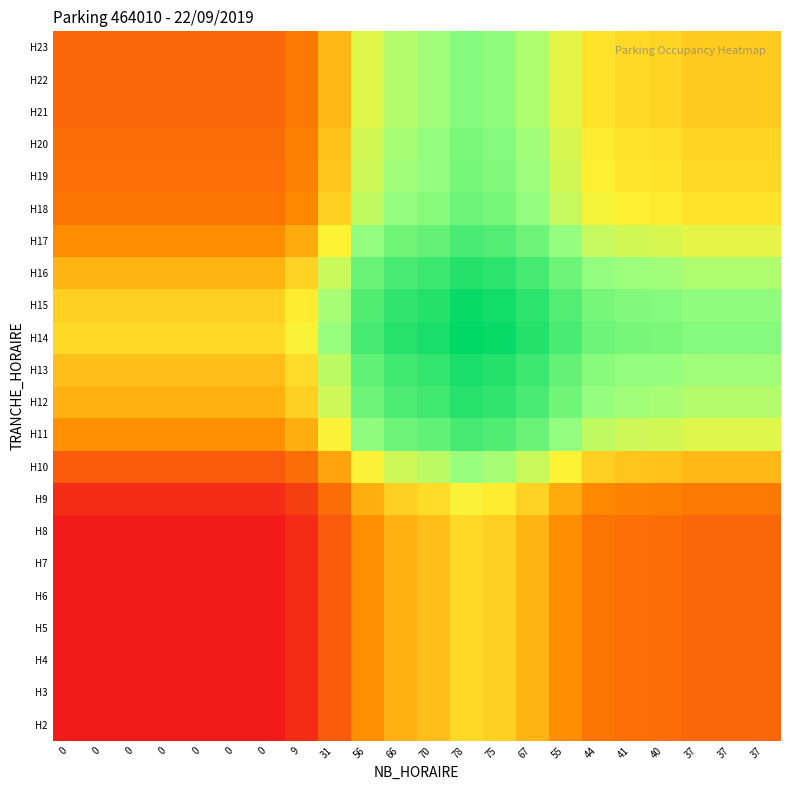

Reading left to right, extract all data points from this chart.

H2: 0=0.0	0=0.0	0=0.0	0=0.0	0=0.0	0=0.0	0=0.0	9=0.1	31=0.2	56=0.4	66=0.4	70=0.4	78=0.5	75=0.5	67=0.4	55=0.4	44=0.3	41=0.3	40=0.3	37=0.2	37=0.2	37=0.2
H3: 0=0.0	0=0.0	0=0.0	0=0.0	0=0.0	0=0.0	0=0.0	9=0.1	31=0.2	56=0.4	66=0.4	70=0.4	78=0.5	75=0.5	67=0.4	55=0.4	44=0.3	41=0.3	40=0.3	37=0.2	37=0.2	37=0.2
H4: 0=0.0	0=0.0	0=0.0	0=0.0	0=0.0	0=0.0	0=0.0	9=0.1	31=0.2	56=0.4	66=0.4	70=0.4	78=0.5	75=0.5	67=0.4	55=0.4	44=0.3	41=0.3	40=0.3	37=0.2	37=0.2	37=0.2
H5: 0=0.0	0=0.0	0=0.0	0=0.0	0=0.0	0=0.0	0=0.0	9=0.1	31=0.2	56=0.4	66=0.4	70=0.4	78=0.5	75=0.5	67=0.4	55=0.4	44=0.3	41=0.3	40=0.3	37=0.2	37=0.2	37=0.2
H6: 0=0.0	0=0.0	0=0.0	0=0.0	0=0.0	0=0.0	0=0.0	9=0.1	31=0.2	56=0.4	66=0.4	70=0.4	78=0.5	75=0.5	67=0.4	55=0.4	44=0.3	41=0.3	40=0.3	37=0.2	37=0.2	37=0.2
H7: 0=0.0	0=0.0	0=0.0	0=0.0	0=0.0	0=0.0	0=0.0	9=0.1	31=0.2	56=0.4	66=0.4	70=0.4	78=0.5	75=0.5	67=0.4	55=0.4	44=0.3	41=0.3	40=0.3	37=0.2	37=0.2	37=0.2
H8: 0=0.0	0=0.0	0=0.0	0=0.0	0=0.0	0=0.0	0=0.0	9=0.1	31=0.2	56=0.4	66=0.4	70=0.4	78=0.5	75=0.5	67=0.4	55=0.4	44=0.3	41=0.3	40=0.3	37=0.2	37=0.2	37=0.2
H9: 0=0.1	0=0.1	0=0.1	0=0.1	0=0.1	0=0.1	0=0.1	9=0.1	31=0.3	56=0.4	66=0.5	70=0.5	78=0.6	75=0.5	67=0.5	55=0.4	44=0.3	41=0.3	40=0.3	37=0.3	37=0.3	37=0.3
H10: 0=0.2	0=0.2	0=0.2	0=0.2	0=0.2	0=0.2	0=0.2	9=0.3	31=0.4	56=0.6	66=0.6	70=0.6	78=0.7	75=0.7	67=0.6	55=0.6	44=0.5	41=0.5	40=0.5	37=0.4	37=0.4	37=0.4
H11: 0=0.4	0=0.4	0=0.4	0=0.4	0=0.4	0=0.4	0=0.4	9=0.4	31=0.6	56=0.7	66=0.8	70=0.8	78=0.9	75=0.8	67=0.8	55=0.7	44=0.6	41=0.6	40=0.6	37=0.6	37=0.6	37=0.6
H12: 0=0.4	0=0.4	0=0.4	0=0.4	0=0.4	0=0.4	0=0.4	9=0.5	31=0.6	56=0.8	66=0.8	70=0.9	78=0.9	75=0.9	67=0.9	55=0.8	44=0.7	41=0.7	40=0.7	37=0.7	37=0.7	37=0.7
H13: 0=0.4	0=0.4	0=0.4	0=0.4	0=0.4	0=0.4	0=0.4	9=0.5	31=0.6	56=0.8	66=0.9	70=0.9	78=0.9	75=0.9	67=0.9	55=0.8	44=0.7	41=0.7	40=0.7	37=0.7	37=0.7	37=0.7
H14: 0=0.5	0=0.5	0=0.5	0=0.5	0=0.5	0=0.5	0=0.5	9=0.6	31=0.7	56=0.9	66=0.9	70=0.9	78=1.0	75=1.0	67=0.9	55=0.9	44=0.8	41=0.8	40=0.8	37=0.7	37=0.7	37=0.7
H15: 0=0.5	0=0.5	0=0.5	0=0.5	0=0.5	0=0.5	0=0.5	9=0.5	31=0.7	56=0.8	66=0.9	70=0.9	78=1.0	75=1.0	67=0.9	55=0.8	44=0.8	41=0.7	40=0.7	37=0.7	37=0.7	37=0.7
H16: 0=0.4	0=0.4	0=0.4	0=0.4	0=0.4	0=0.4	0=0.4	9=0.5	31=0.6	56=0.8	66=0.9	70=0.9	78=0.9	75=0.9	67=0.9	55=0.8	44=0.7	41=0.7	40=0.7	37=0.7	37=0.7	37=0.7
H17: 0=0.4	0=0.4	0=0.4	0=0.4	0=0.4	0=0.4	0=0.4	9=0.4	31=0.6	56=0.7	66=0.8	70=0.8	78=0.9	75=0.8	67=0.8	55=0.7	44=0.6	41=0.6	40=0.6	37=0.6	37=0.6	37=0.6
H18: 0=0.3	0=0.3	0=0.3	0=0.3	0=0.3	0=0.3	0=0.3	9=0.3	31=0.5	56=0.6	66=0.7	70=0.7	78=0.8	75=0.8	67=0.7	55=0.6	44=0.6	41=0.5	40=0.5	37=0.5	37=0.5	37=0.5
H19: 0=0.3	0=0.3	0=0.3	0=0.3	0=0.3	0=0.3	0=0.3	9=0.3	31=0.5	56=0.6	66=0.7	70=0.7	78=0.8	75=0.7	67=0.7	55=0.6	44=0.5	41=0.5	40=0.5	37=0.5	37=0.5	37=0.5
H20: 0=0.3	0=0.3	0=0.3	0=0.3	0=0.3	0=0.3	0=0.3	9=0.3	31=0.5	56=0.6	66=0.7	70=0.7	78=0.8	75=0.7	67=0.7	55=0.6	44=0.5	41=0.5	40=0.5	37=0.5	37=0.5	37=0.5
H21: 0=0.2	0=0.2	0=0.2	0=0.2	0=0.2	0=0.2	0=0.2	9=0.3	31=0.4	56=0.6	66=0.7	70=0.7	78=0.7	75=0.7	67=0.7	55=0.6	44=0.5	41=0.5	40=0.5	37=0.5	37=0.5	37=0.5
H22: 0=0.2	0=0.2	0=0.2	0=0.2	0=0.2	0=0.2	0=0.2	9=0.3	31=0.4	56=0.6	66=0.7	70=0.7	78=0.7	75=0.7	67=0.7	55=0.6	44=0.5	41=0.5	40=0.5	37=0.5	37=0.5	37=0.5
H23: 0=0.2	0=0.2	0=0.2	0=0.2	0=0.2	0=0.2	0=0.2	9=0.3	31=0.4	56=0.6	66=0.7	70=0.7	78=0.7	75=0.7	67=0.7	55=0.6	44=0.5	41=0.5	40=0.5	37=0.5	37=0.5	37=0.5